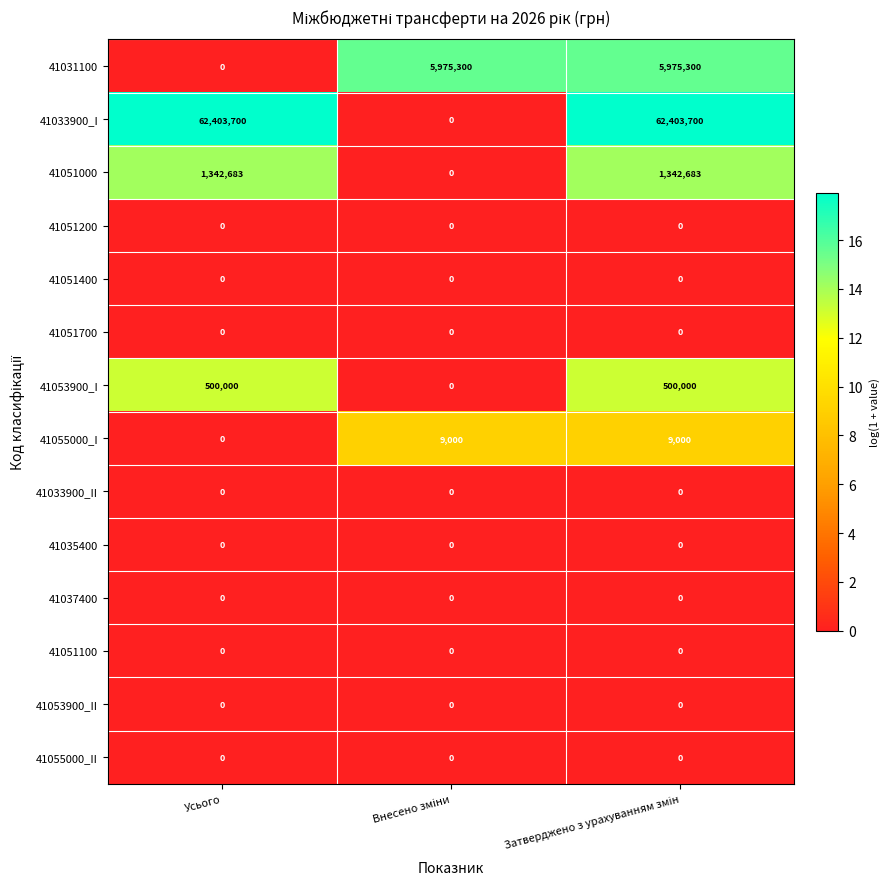

At which label is 41055000_I closest to 4500?

Усього